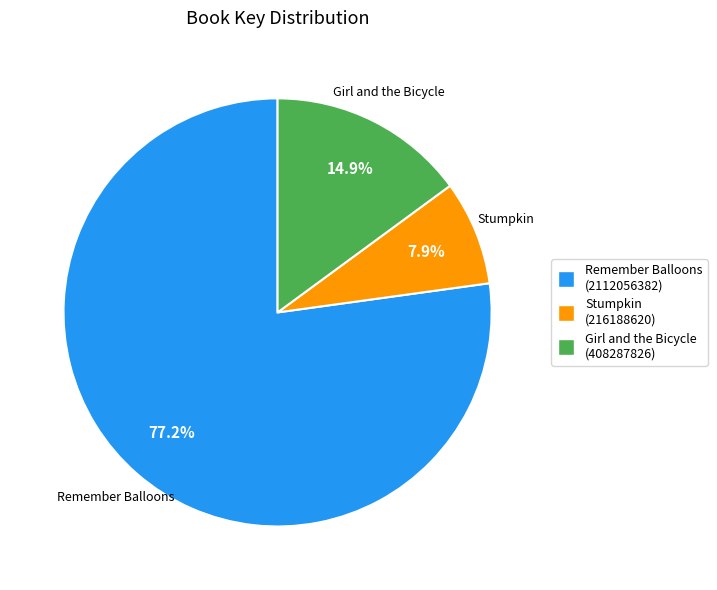

To the nearest percent, what is the difference between the largest and smallest slice percentages?

69%